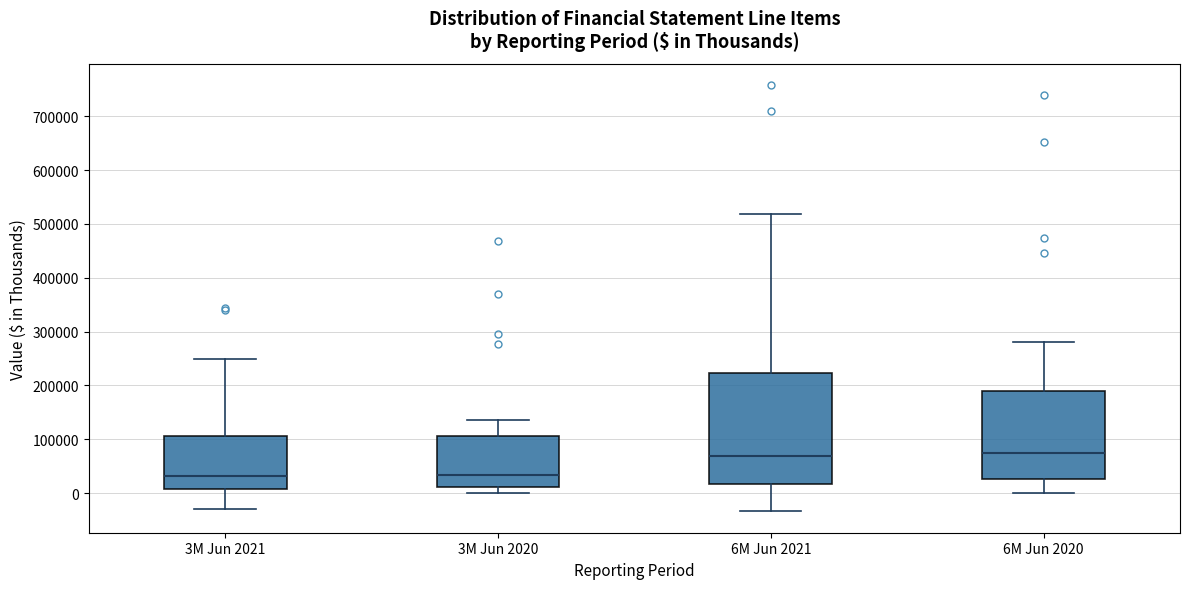

Where is the lower edge of the box for 6M Jun 2021 on the y-axis? The values are not printed on the chart, so give them approximately, as read against the axis.

20000